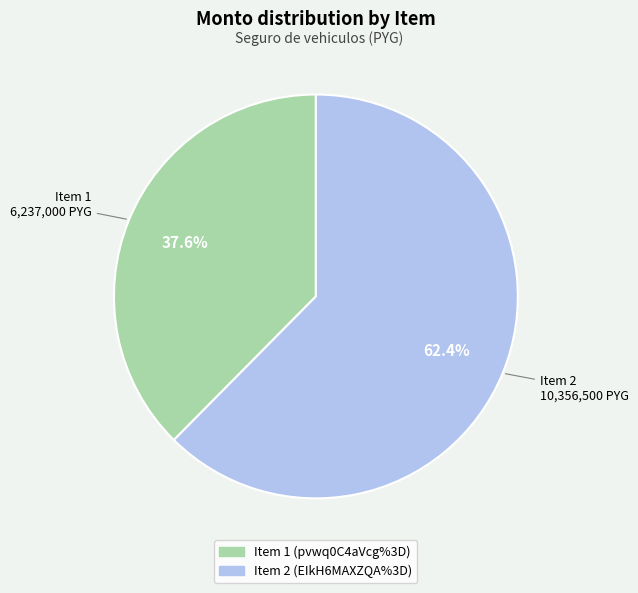

How many slices are in this pie chart?

2